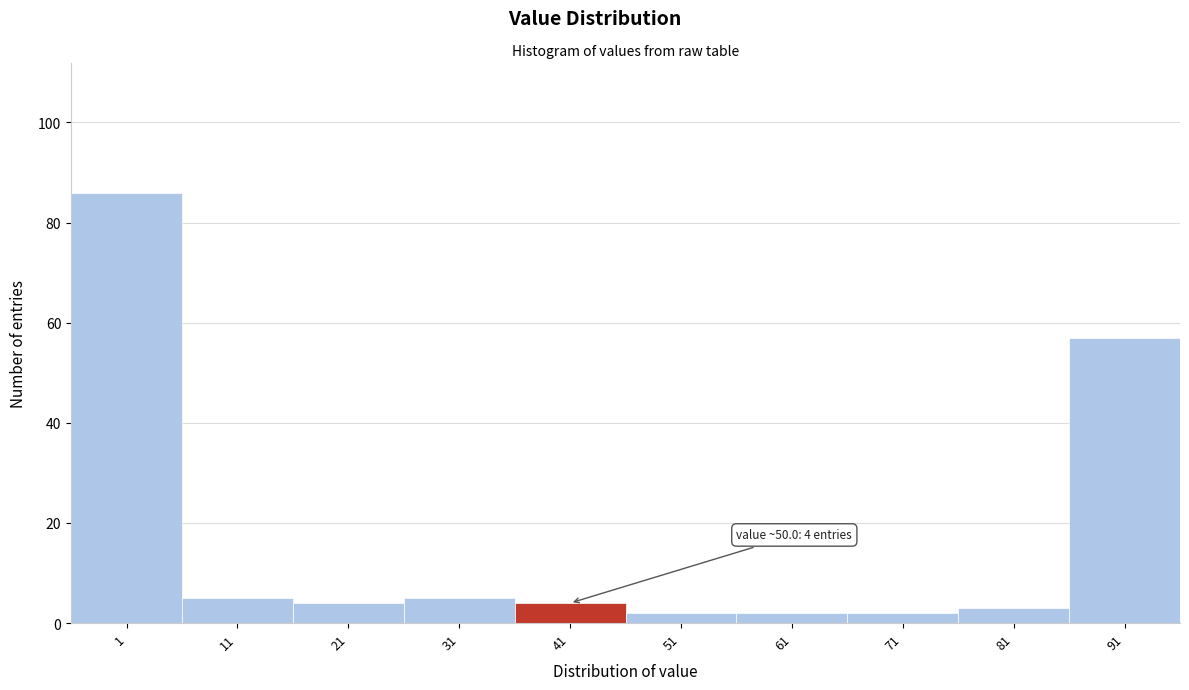

Reading left to right, list all the values displayed in this chart.

1=86	11=5	21=4	31=5	41=4	51=2	61=2	71=2	81=3	91=57